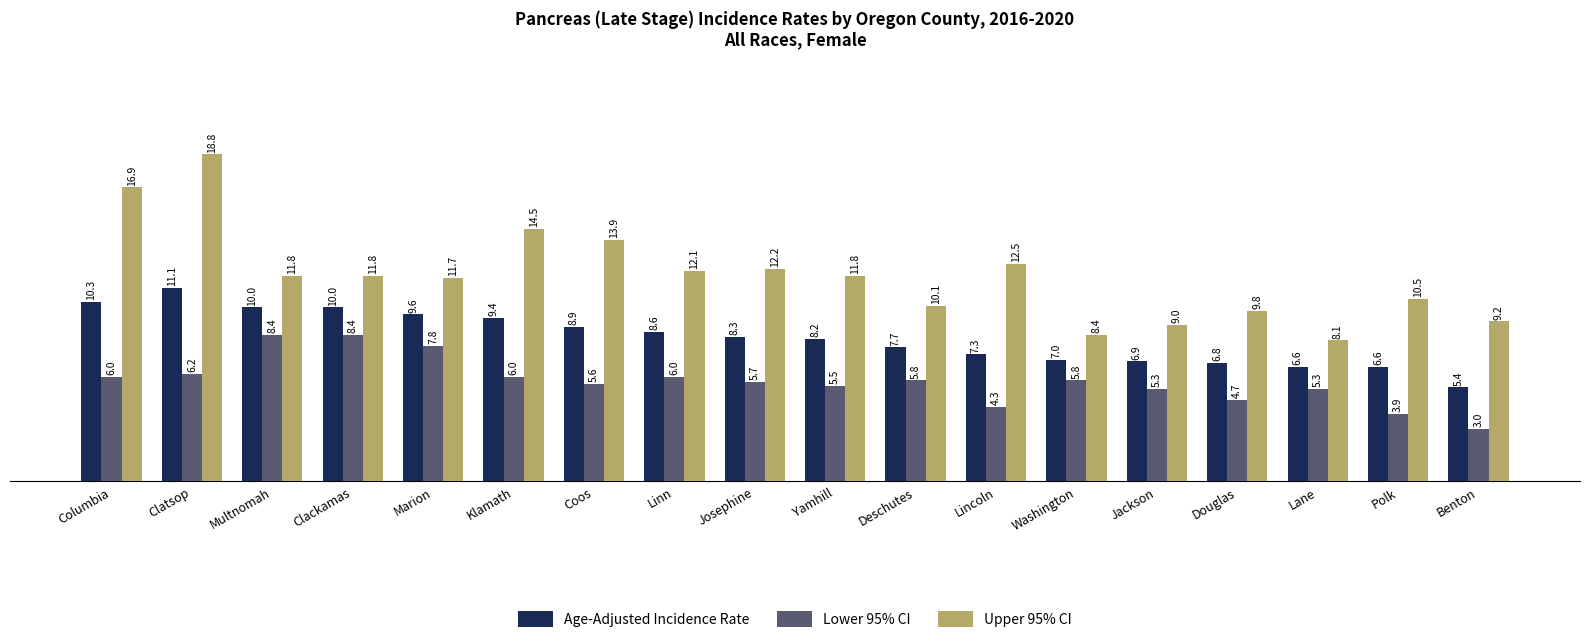

Reading left to right, list all the values displayed in this chart.

Age-Adjusted Incidence Rate: 10.3	11.1	10.0	10.0	9.6	9.4	8.9	8.6	8.3	8.2	7.7	7.3	7.0	6.9	6.8	6.6	6.6	5.4
Lower 95% CI: 6.0	6.2	8.4	8.4	7.8	6.0	5.6	6.0	5.7	5.5	5.8	4.3	5.8	5.3	4.7	5.3	3.9	3.0
Upper 95% CI: 16.9	18.8	11.8	11.8	11.7	14.5	13.9	12.1	12.2	11.8	10.1	12.5	8.4	9.0	9.8	8.1	10.5	9.2